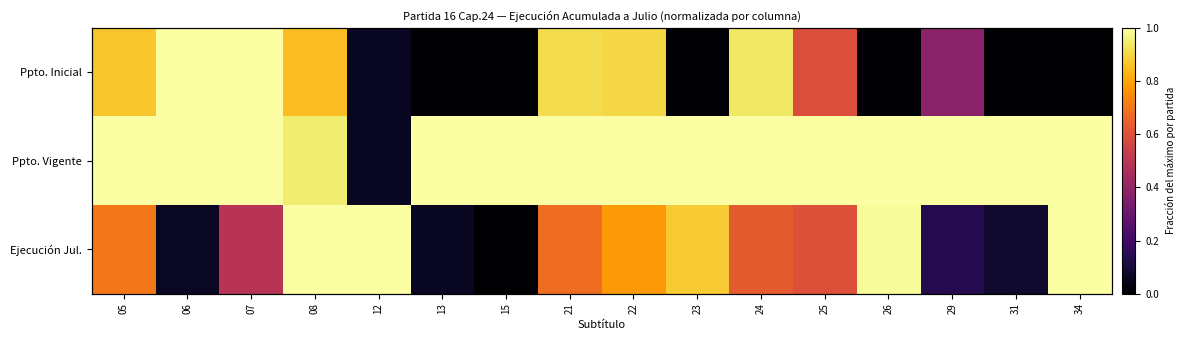

What is the sum of all Ppto. Vigente values?

15.0